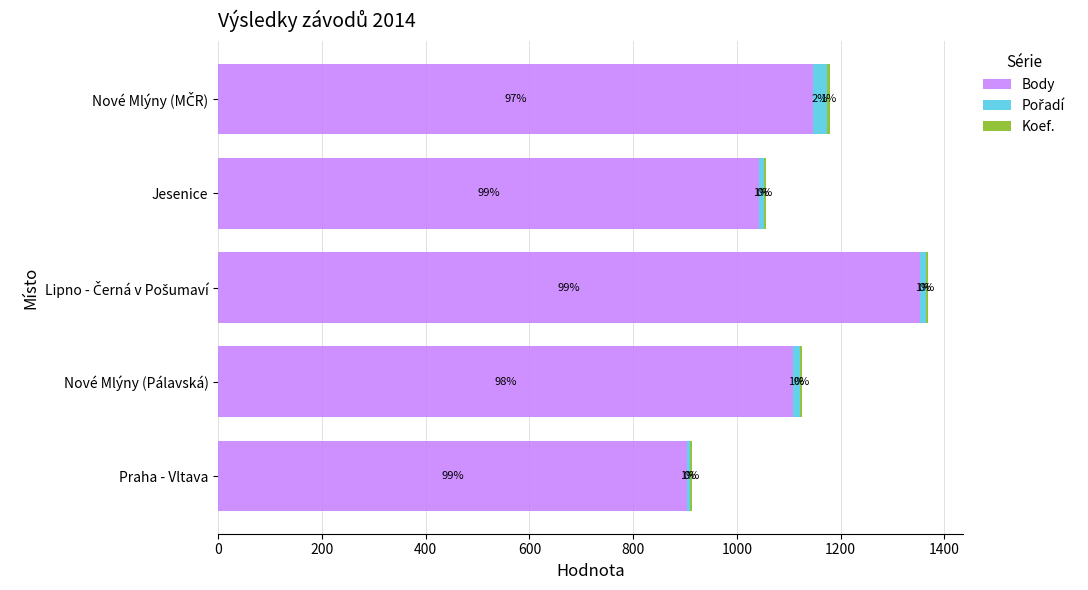

Reading right to left, extract all data points from this chart.

Body: 1147	1043	1353	1108	904
Pořadí: 26	9	11	14	6
Koef.: 6	4	4	4	4